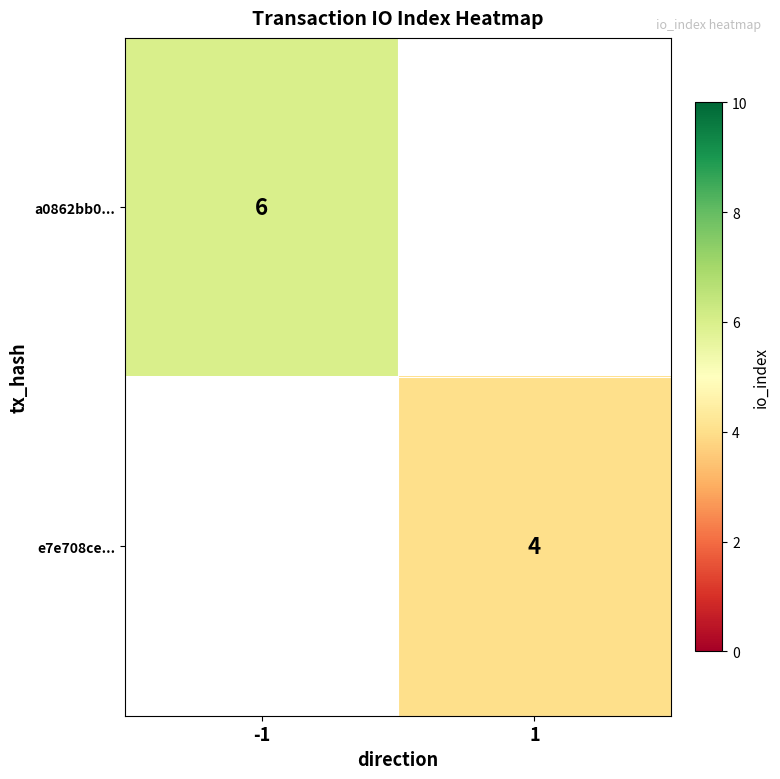

The e7e708ce... series shows 4 at 1. True or false?

True